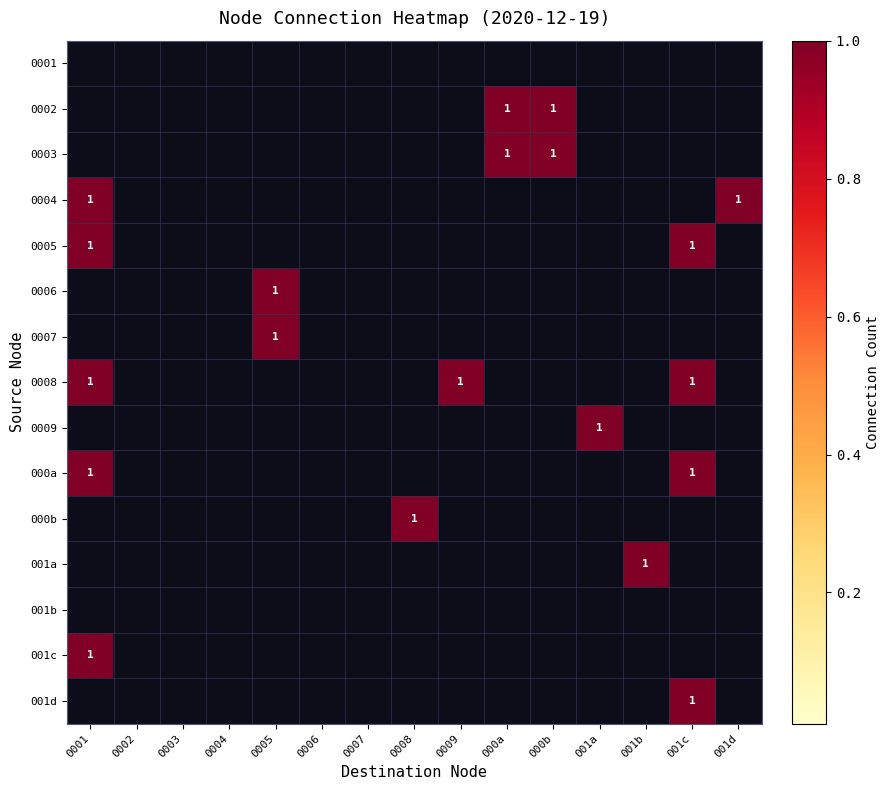

Between 001c and 0009, which is larger?

001c